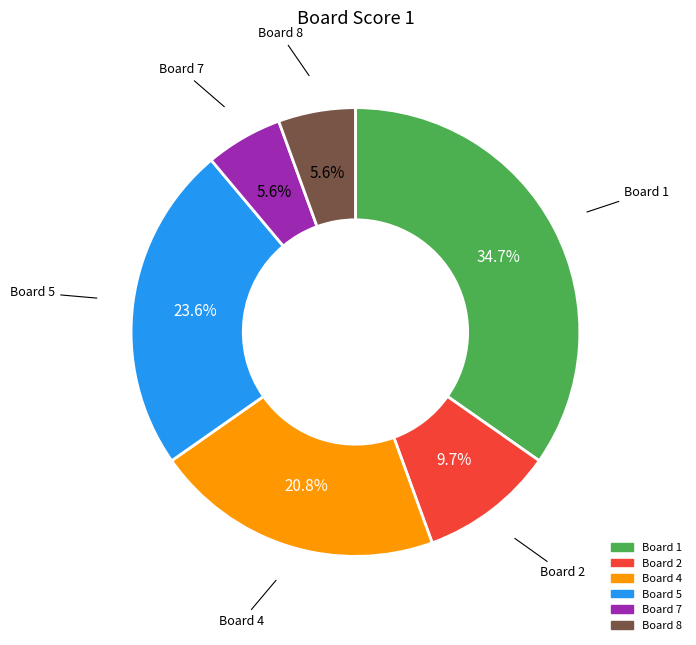

To the nearest percent, what is the difference between the largest and smallest slice percentages?

29%